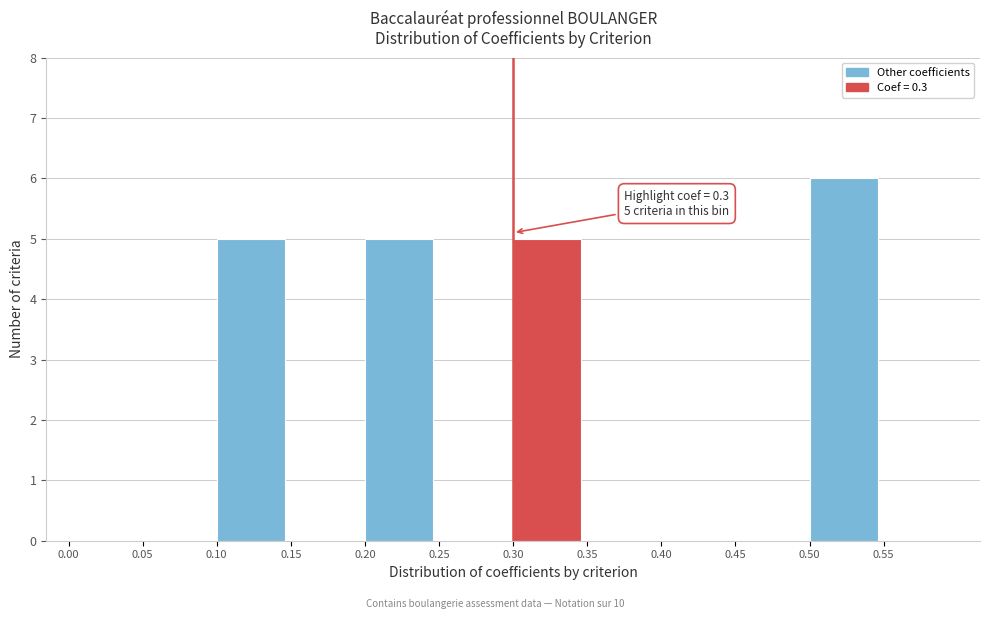

Which range on the x-axis has the tallest bar?

0.50 to 0.55